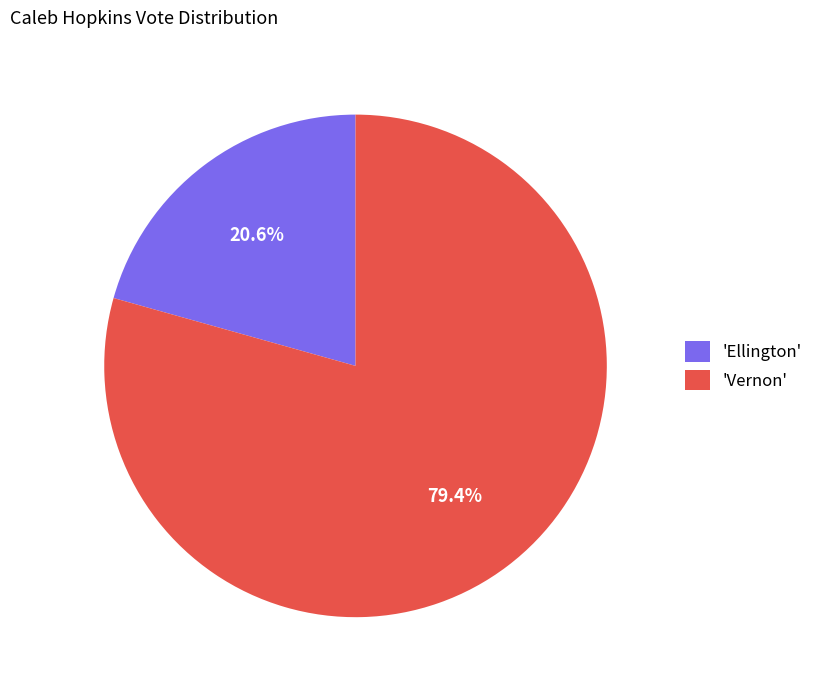

Which category has the biggest portion of the pie?

'Vernon'